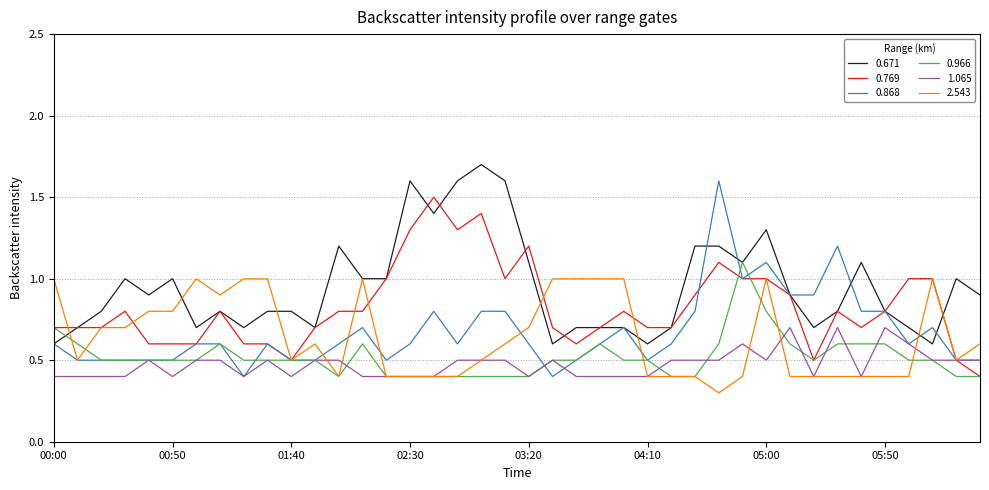

What is the lowest value of the 2.543 series?

0.3